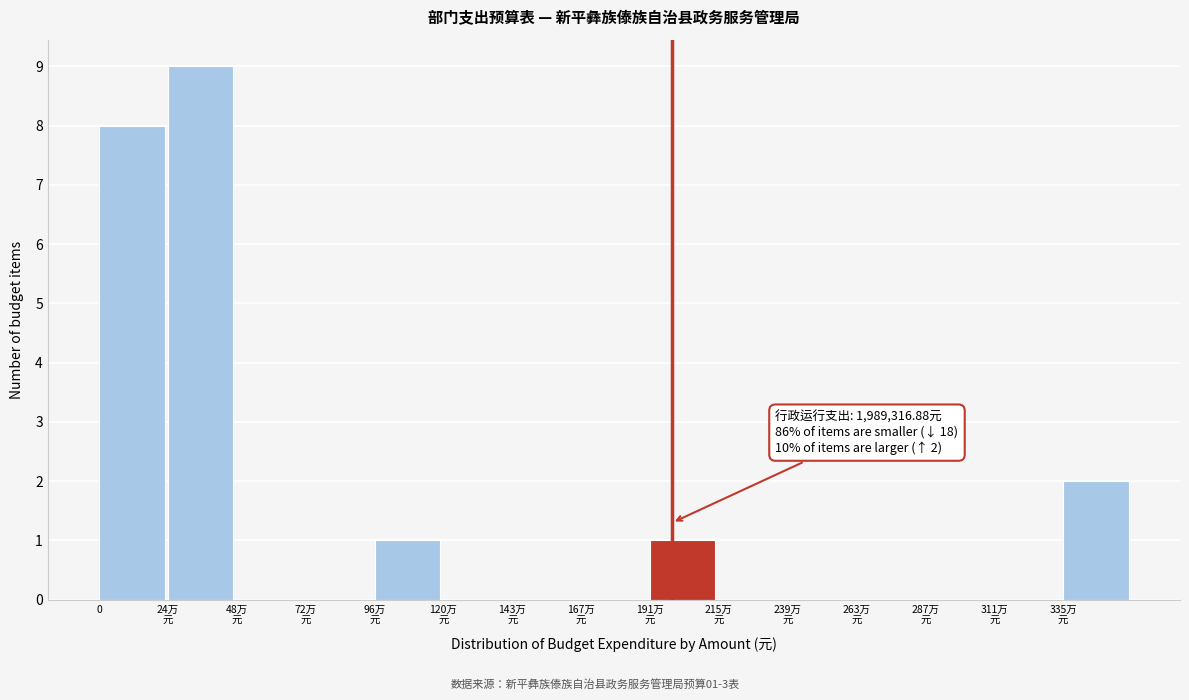

What is the sum of all values?

21